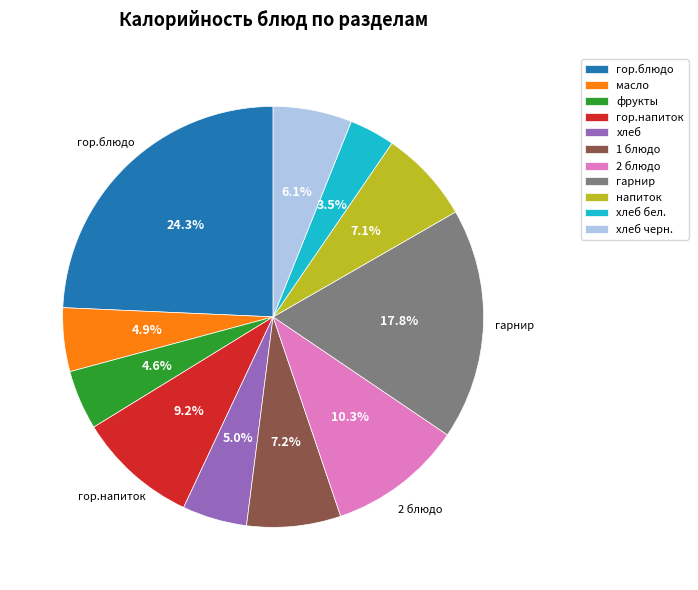

How many segments does this pie chart have?

11